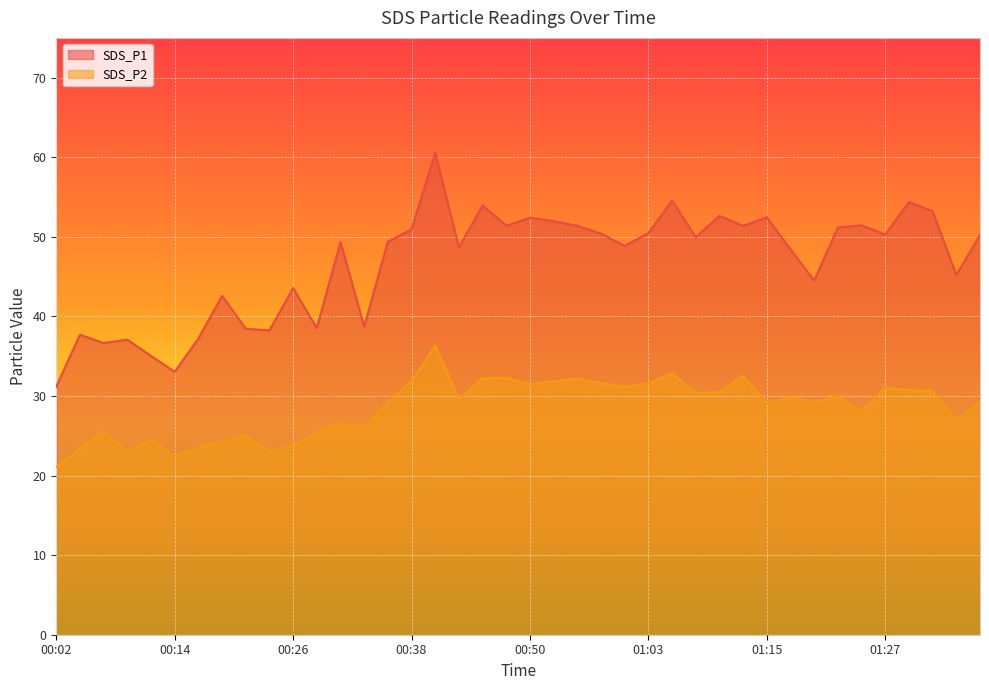

At which category is the sum across all series the highest?

00:41